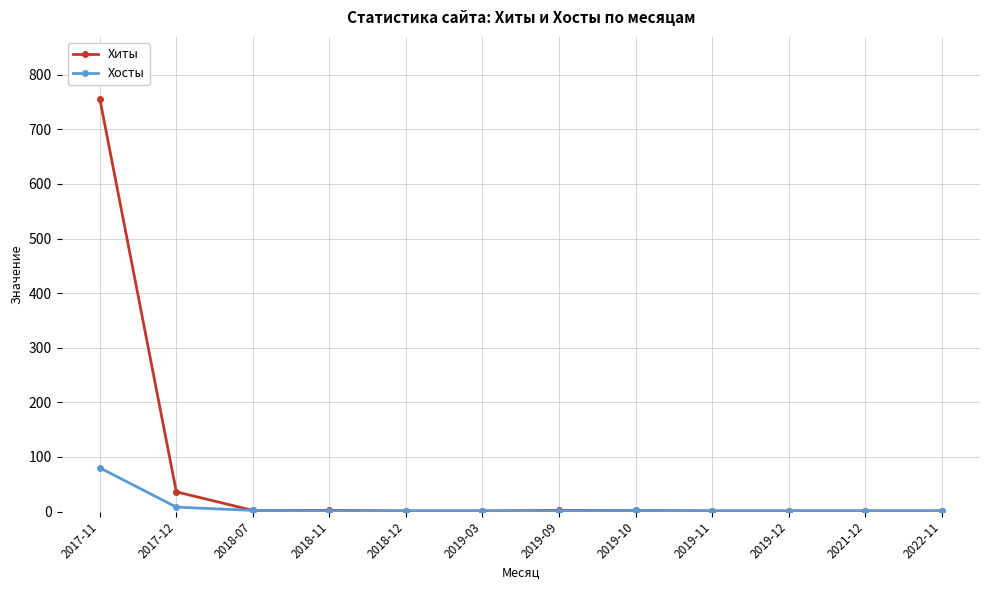

Which series has the largest range (max minus min)?

Хиты